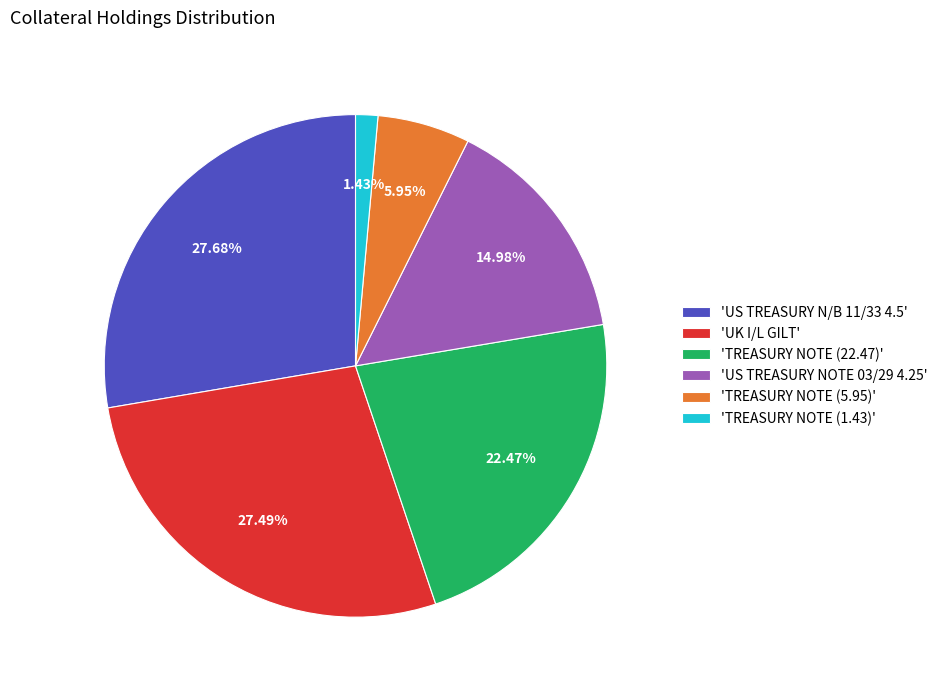

Is the sum of 'US TREASURY N/B 11/33 4.5' and 'TREASURY NOTE (1.43)' greater than half?

No